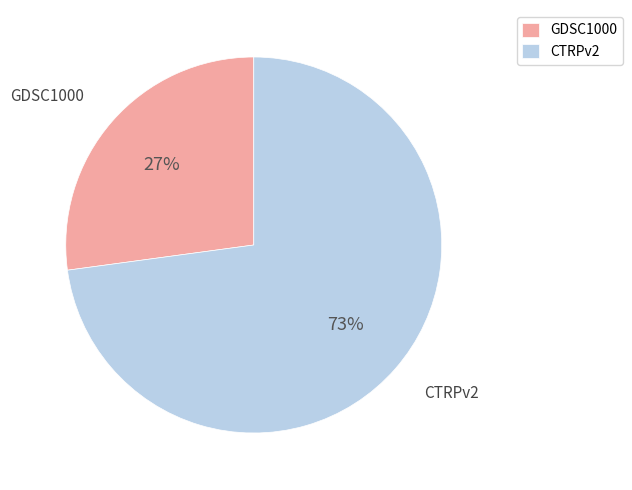

Which has a higher value, GDSC1000 or CTRPv2?

CTRPv2